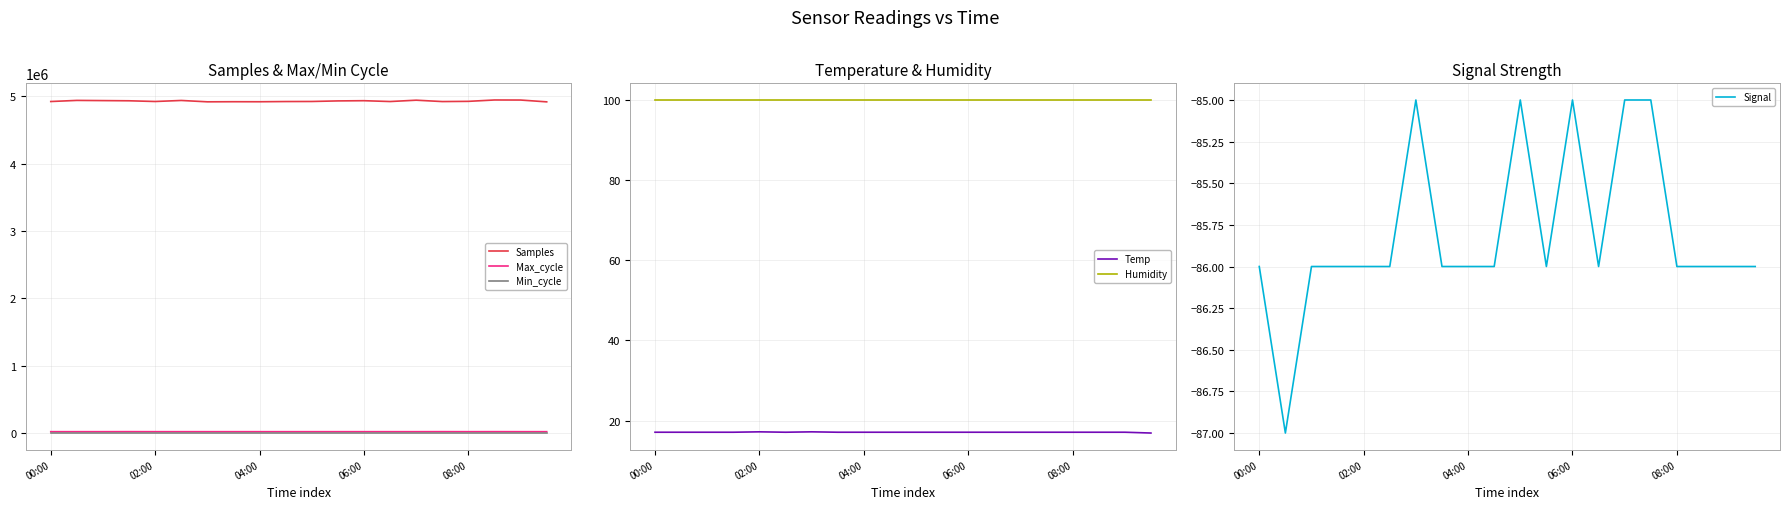

Where is the first local maximum for Signal?

6